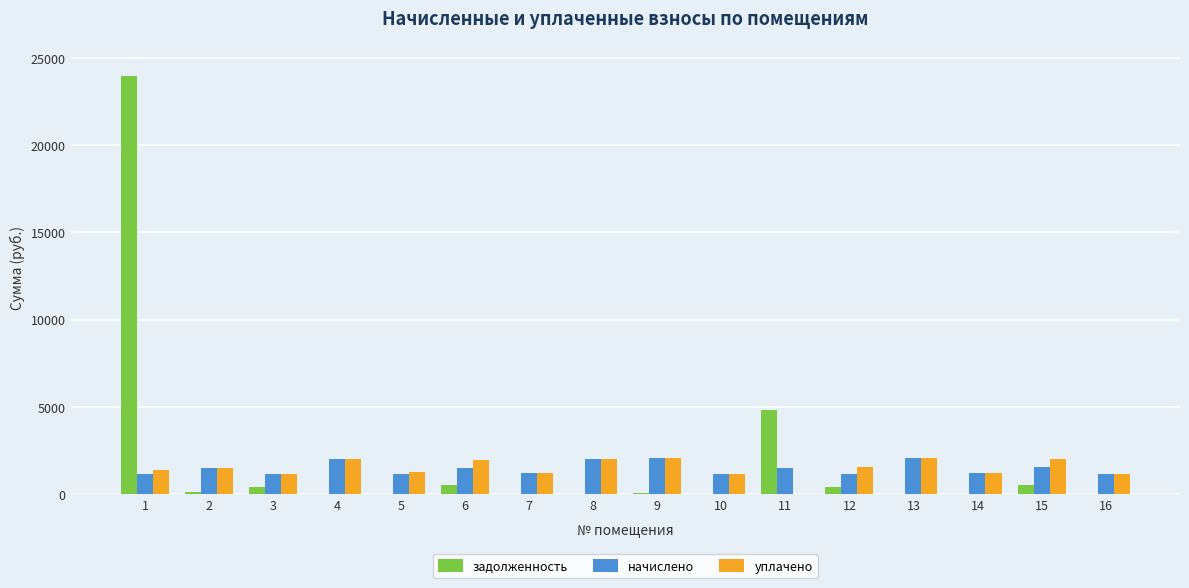

What is the greatest value displayed?

24001.9